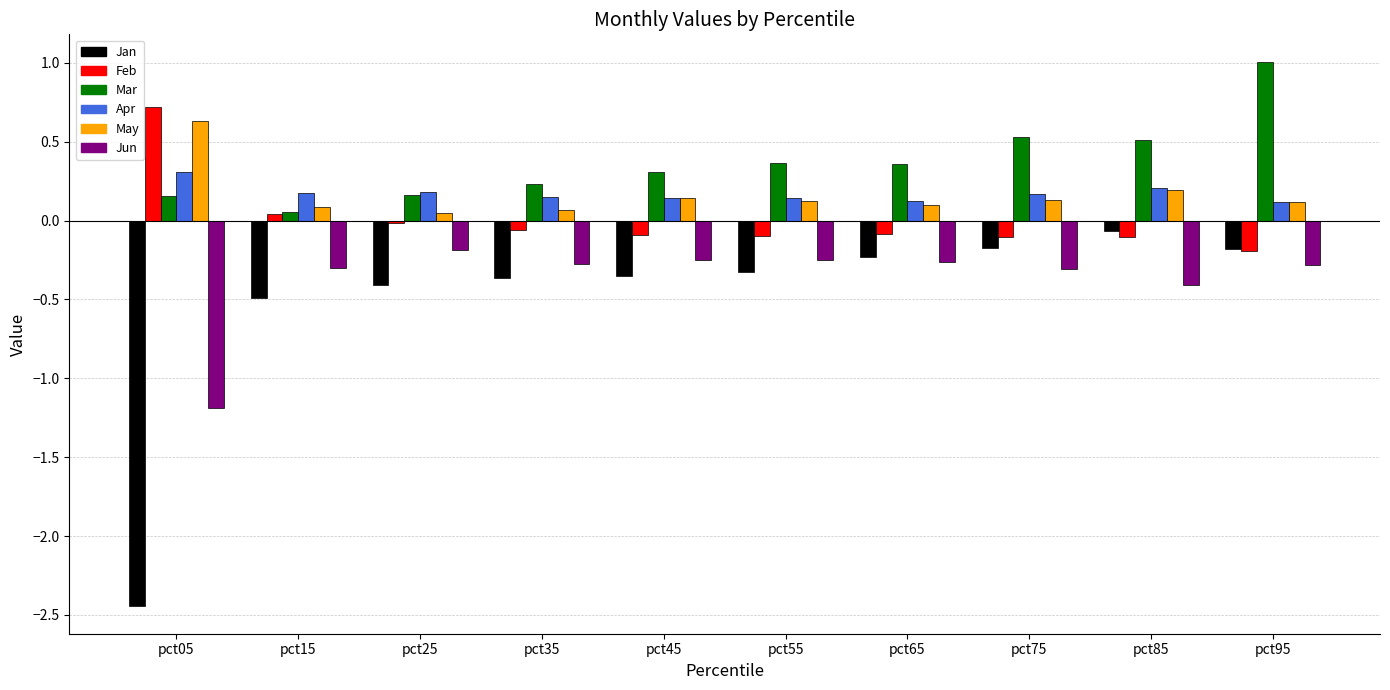

What is the highest value of the Mar series?

1.0